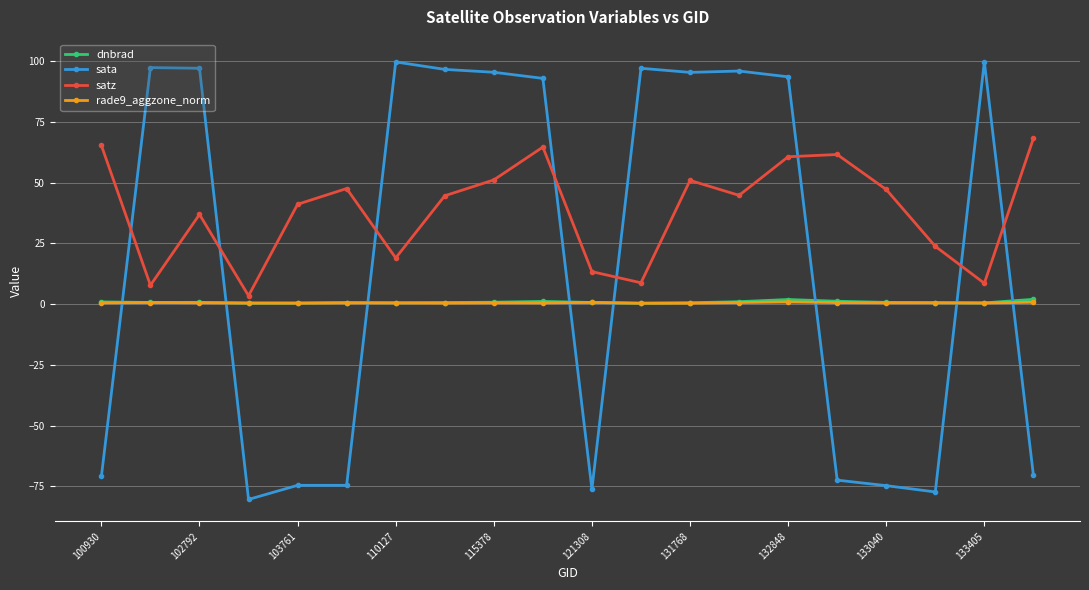

Which series has the largest total across all categories?

satz